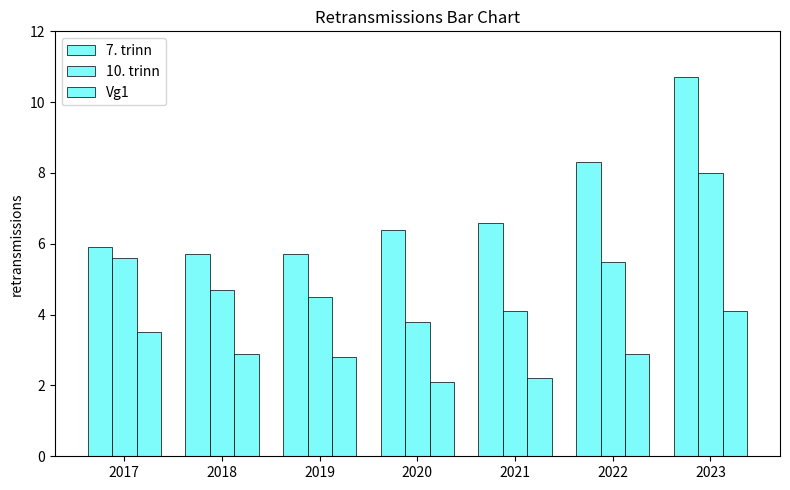

Which has a higher value, 2023 or 2020?

2023